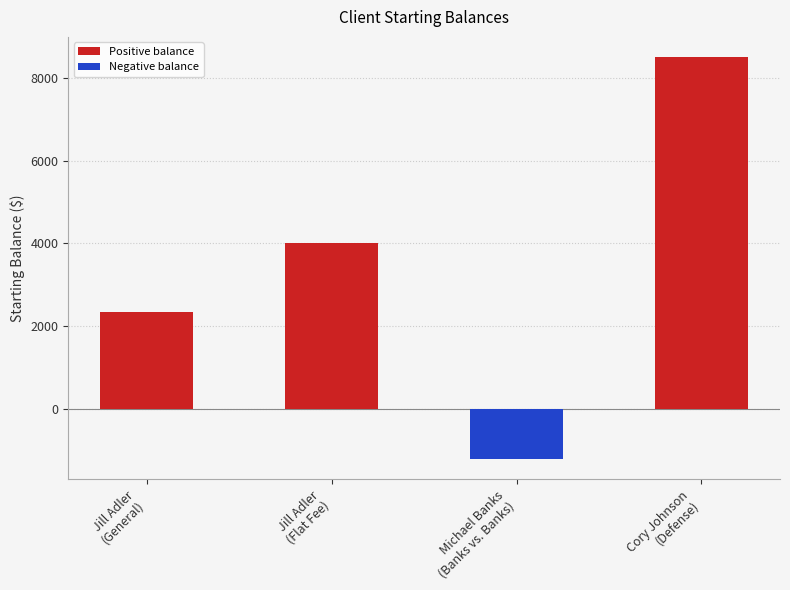

Which label corresponds to the largest value in the chart?

Cory Johnson
(Defense)